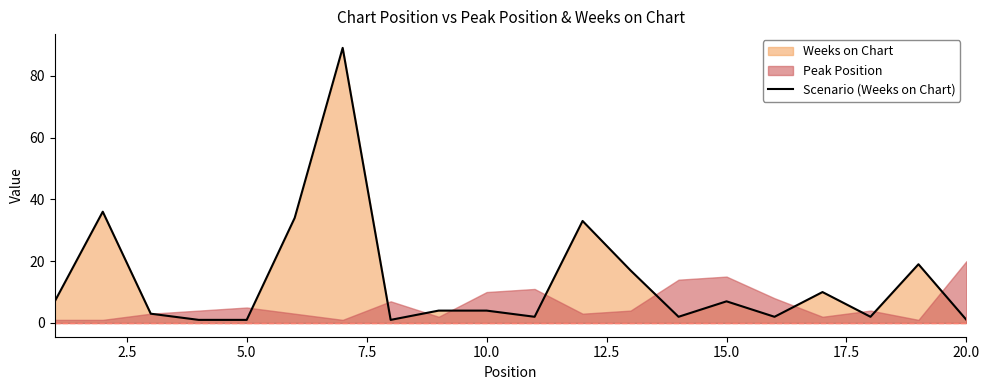

Does the chart display data point markers on the line(s)?

No